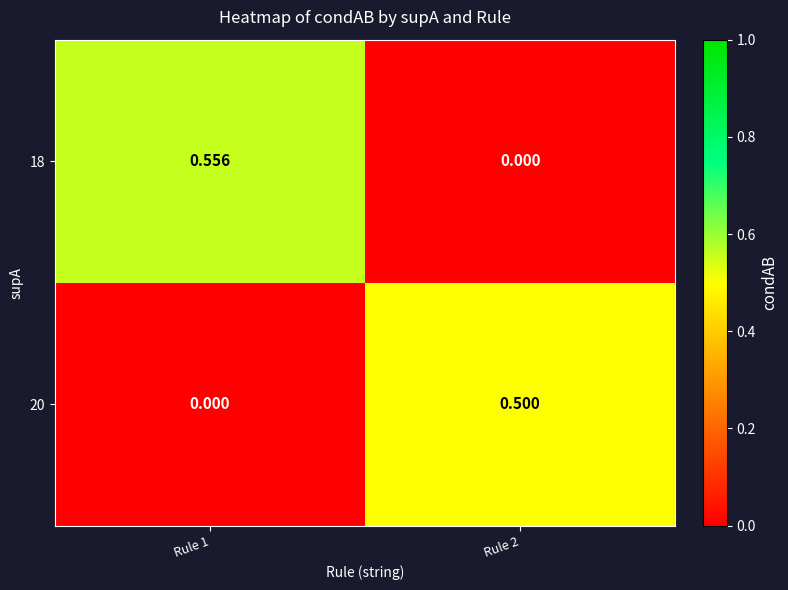

Is the value of 20 at Rule 1 greater than the value of 18 at Rule 1?

No